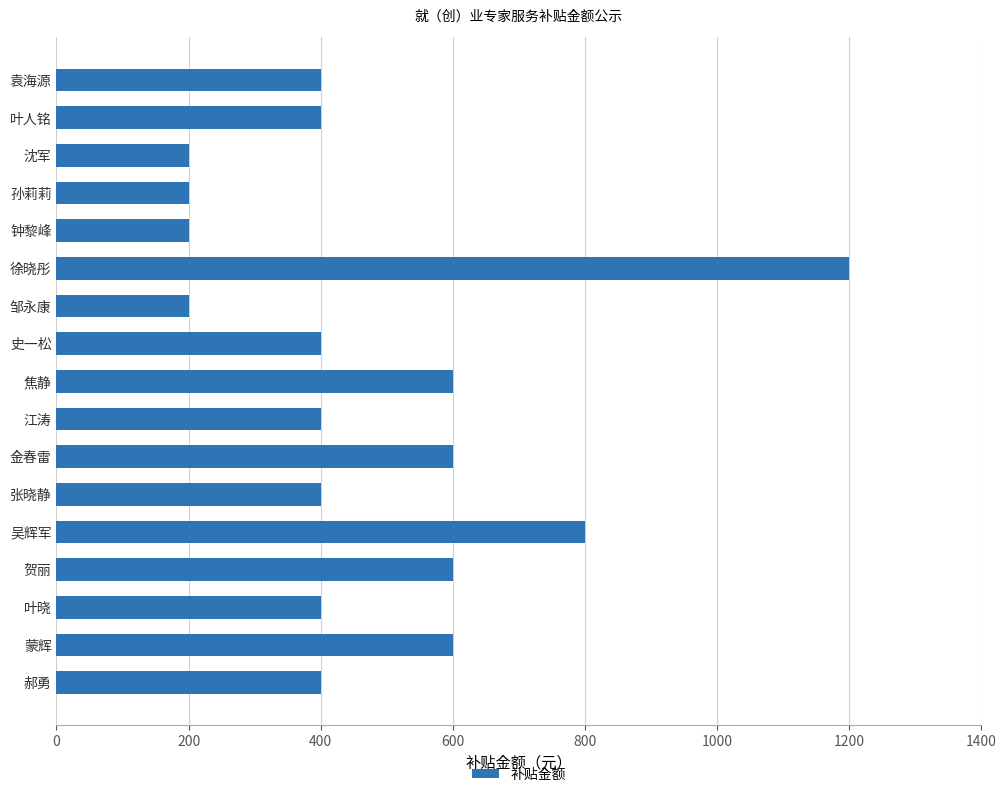

Between 焦静 and 张晓静, which is larger?

焦静